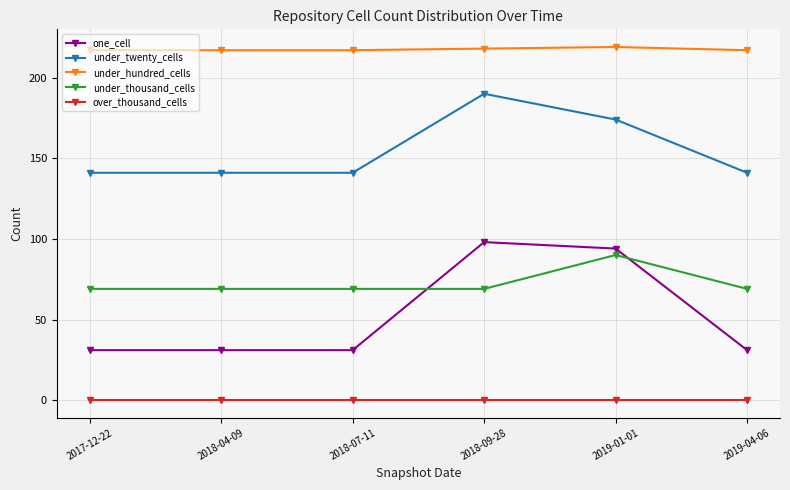

What is the difference between the maximum and second lowest values in the one_cell series?

67